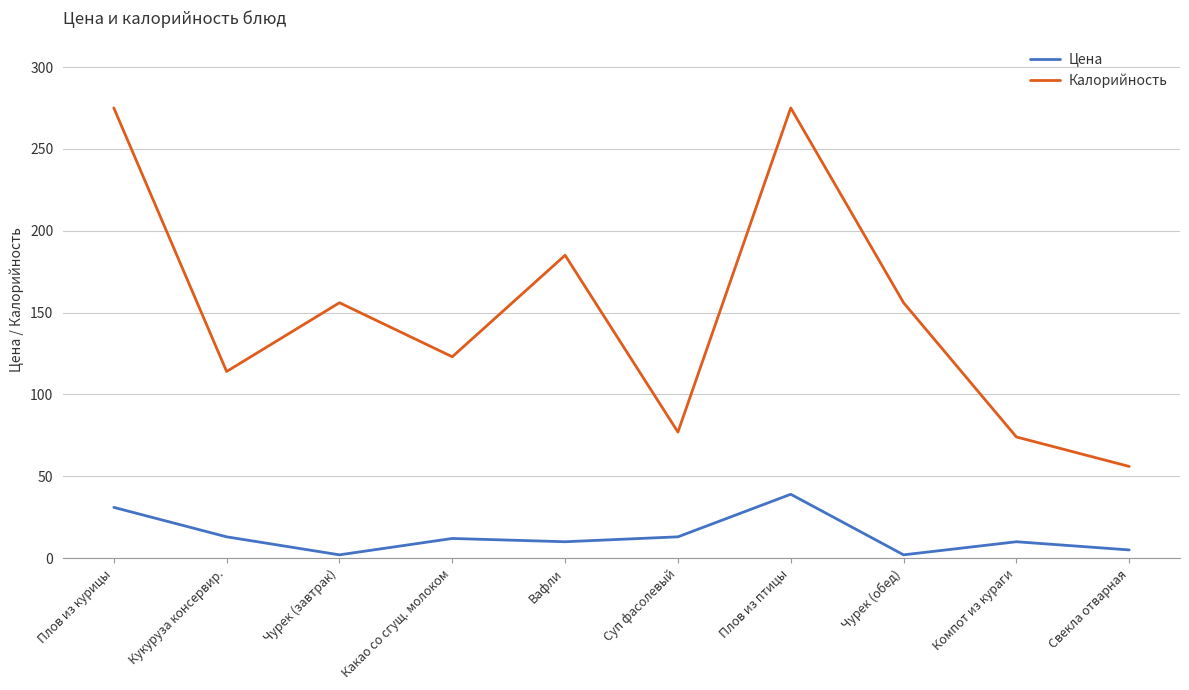

True or false: Калорийность and Цена cross at least once.

False